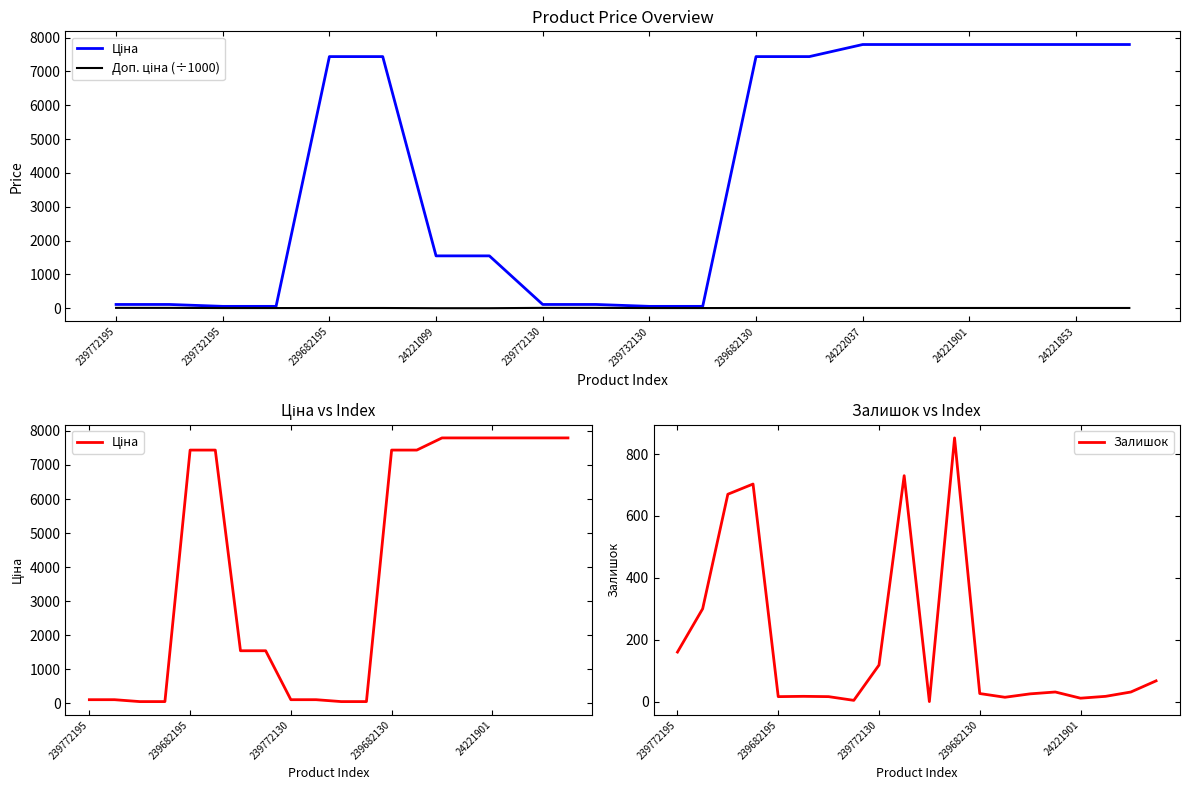

What is the value of the Ціна point at the 8th from the left?

1547.7